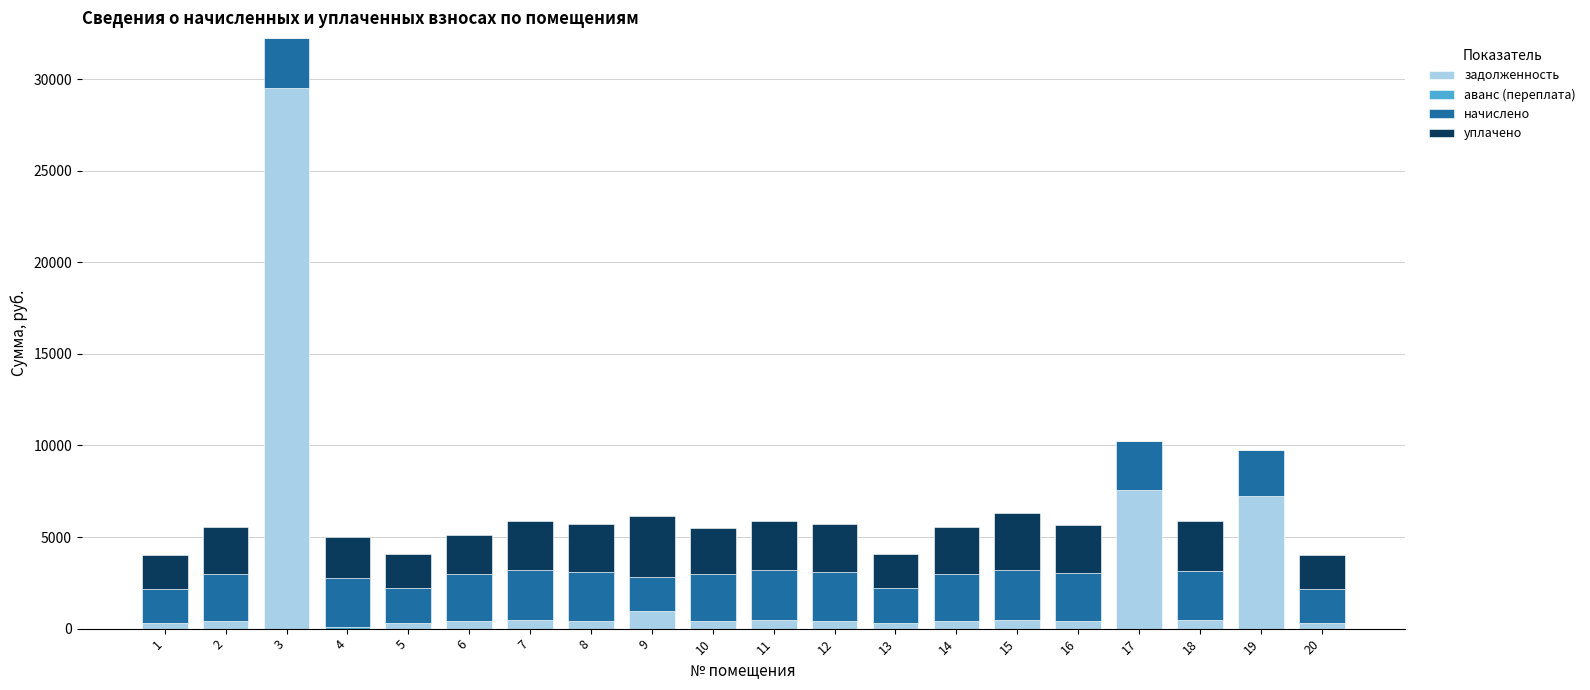

At which category is the sum across all series the highest?

3